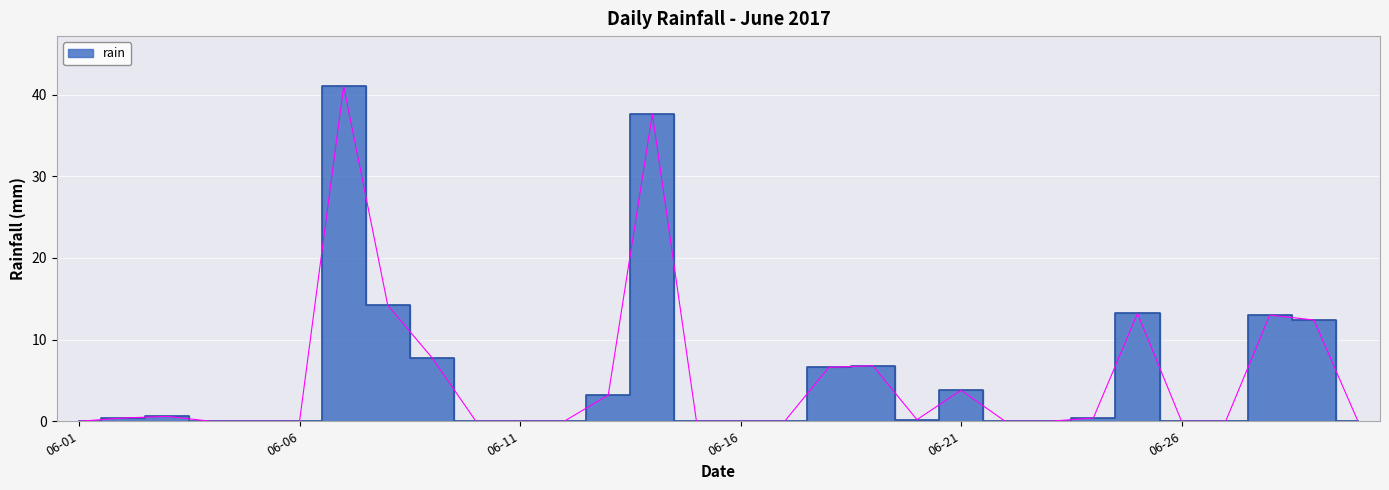

How many points are lower than both their immediate neighbors (excluding endpoints)?

1